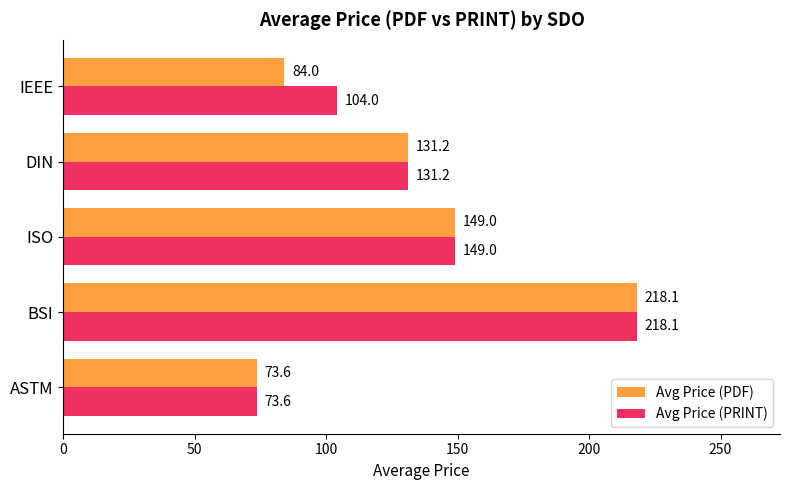

What is the minimum value for Avg Price (PDF)?

73.6